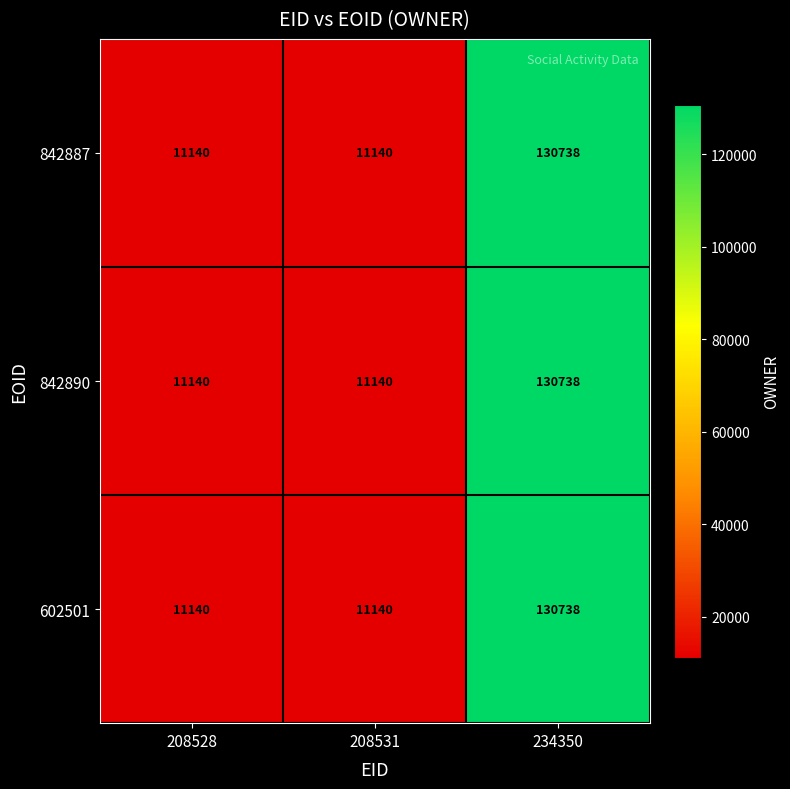

What is the difference between the maximum and minimum values in the 842890 series?

119598